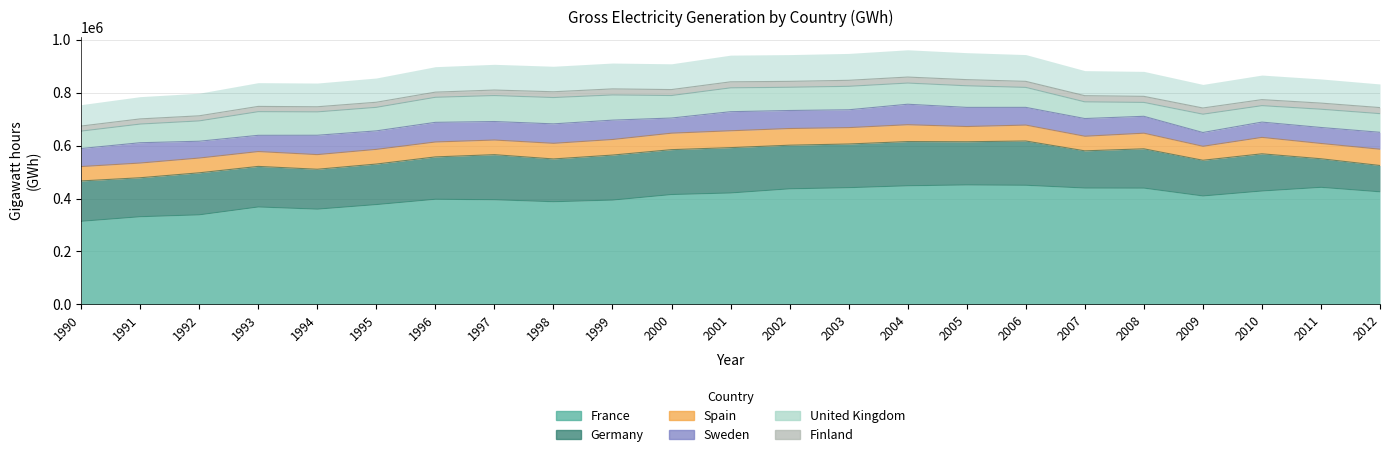

Reading left to right, extract all data points from this chart.

France: 314081	331340	338445	368188	359981	377231	397340	395483	387990	394244	415162	421076	436760	441070	448241	451529	450191	439730	439447	409736	428521	442383	425406
Germany: 152468	147229	158804	153276	150703	153091	160016	170328	161644	170004	169606	171305	164842	165060	167065	163055	167269	140534	148495	134932	140556	107971	99460
Spain: 54268	55578	55782	56060	55313	55455	56330	55298	58993	58852	62206	63708	63016	61875	63606	57539	60126	55103	58973	52761	61990	57718	61470
Sweden: 68185	76761	63544	61395	73156	69935	74274	69928	73583	73188	57316	72109	68111	67415	77486	72377	66977	66969	63889	52173	57828	60475	64037
United Kingdom: 65749	70543	76807	89353	88282	88964	94671	98146	99486	95133	85063	90094	87848	88686	79999	81618	75451	63028	52486	69098	62140	68980	70405
Finland: 19216	19511	19260	19928	19427	19216	19476	20894	21853	22974	22479	22773	22295	22731	22716	23271	22906	23423	22958	23526	22800	23187	22987